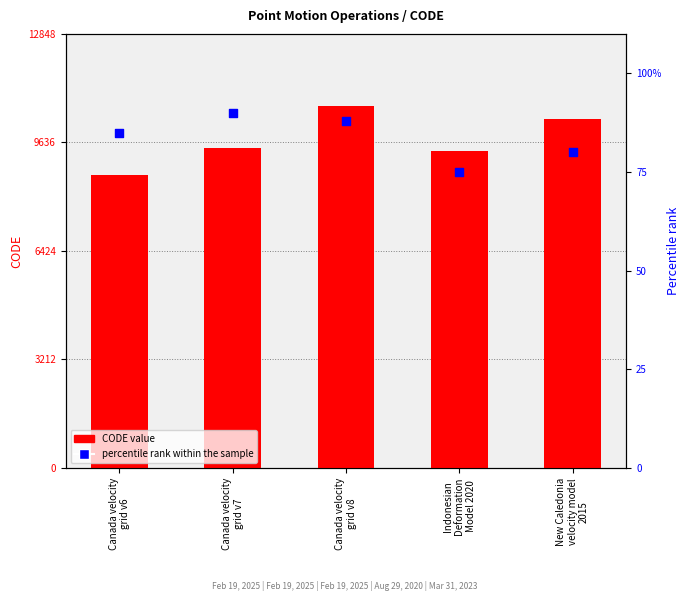

Which series contains the highest Y value?

CODE value